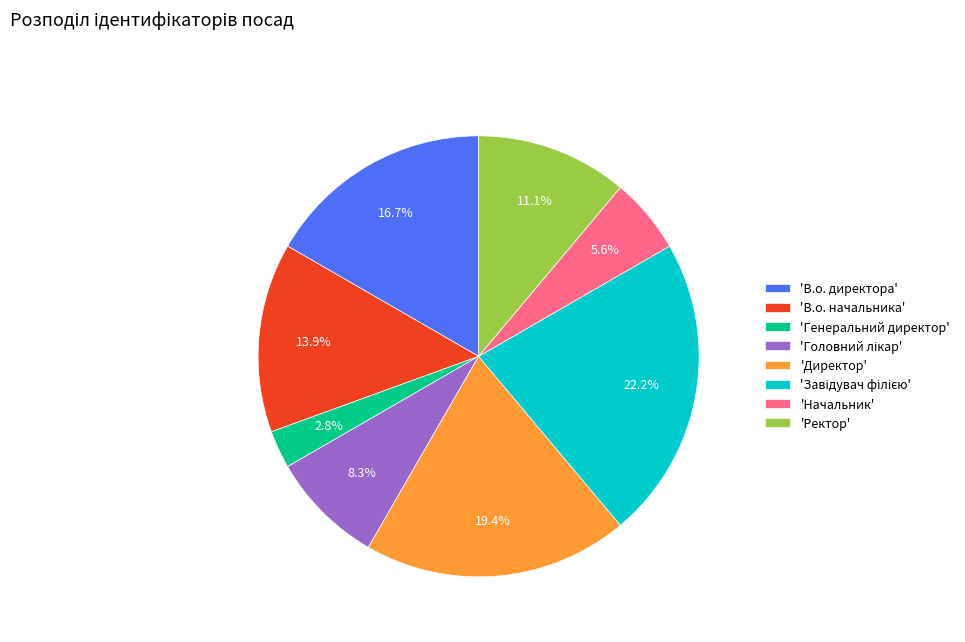

Which slice is the smallest?

'Генеральний директор'